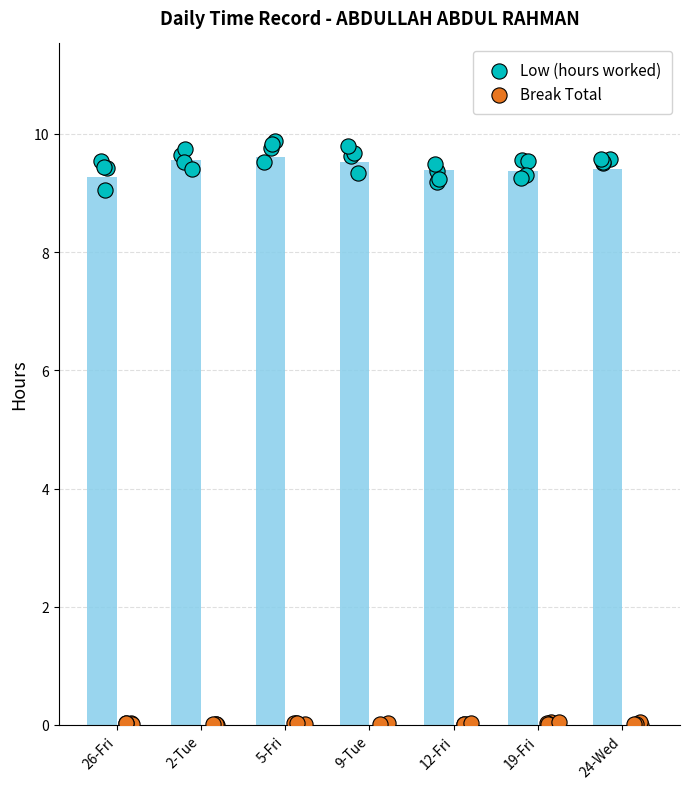

What are all the series names shown in the legend?

Low (hours worked), Break Total